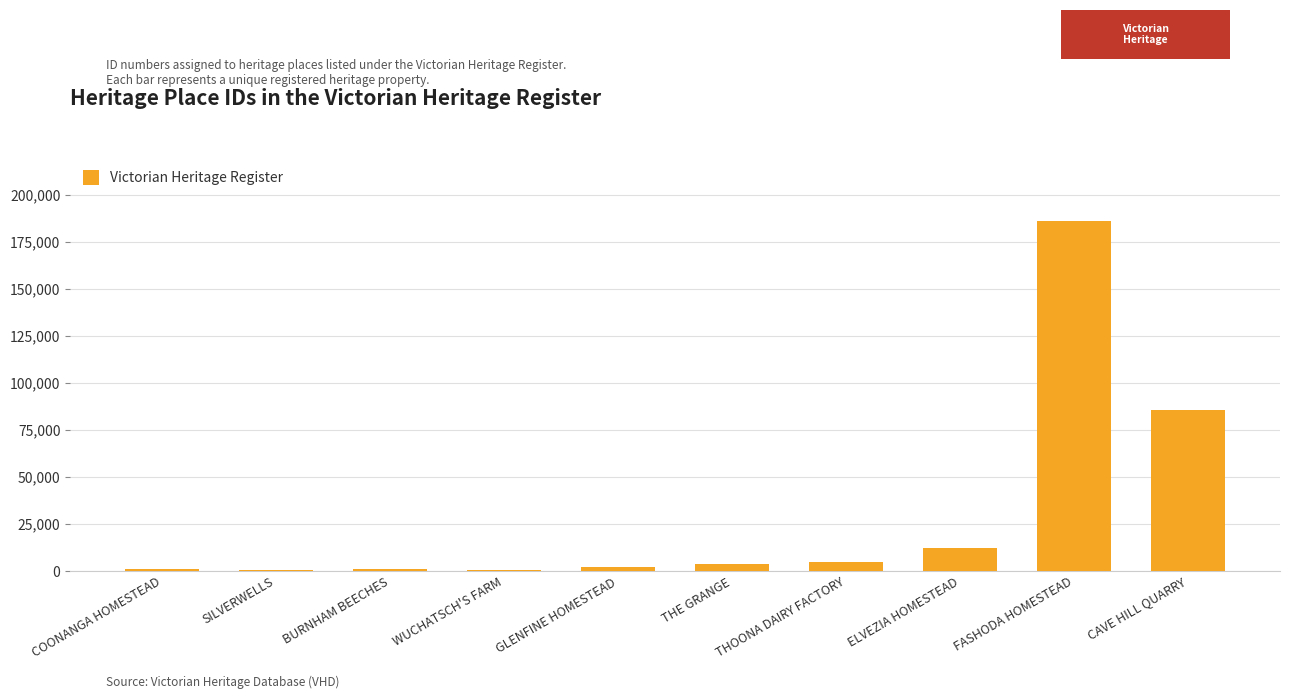

Which has a higher value, BURNHAM BEECHES or ELVEZIA HOMESTEAD?

ELVEZIA HOMESTEAD